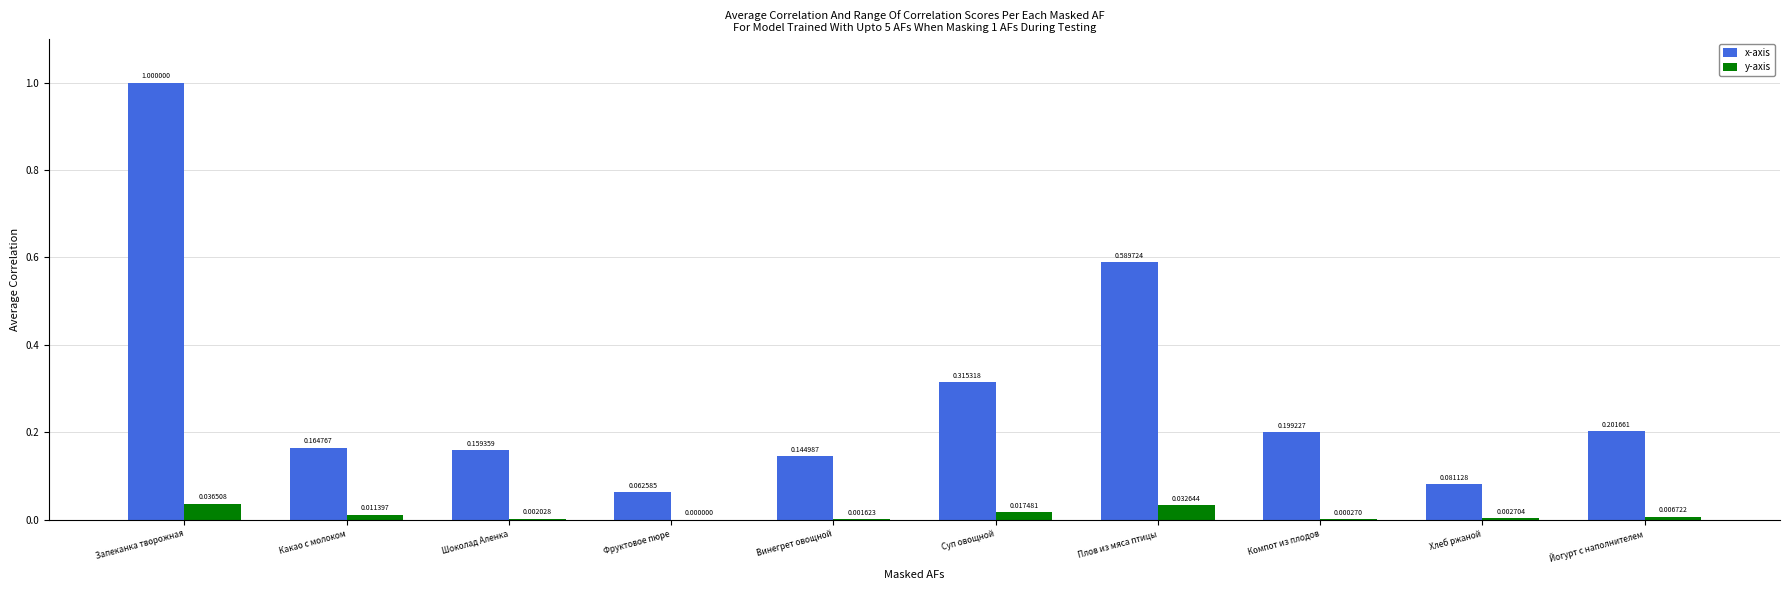

Is the value of x-axis at Йогурт с наполнителем greater than the value of y-axis at Какао с молоком?

Yes